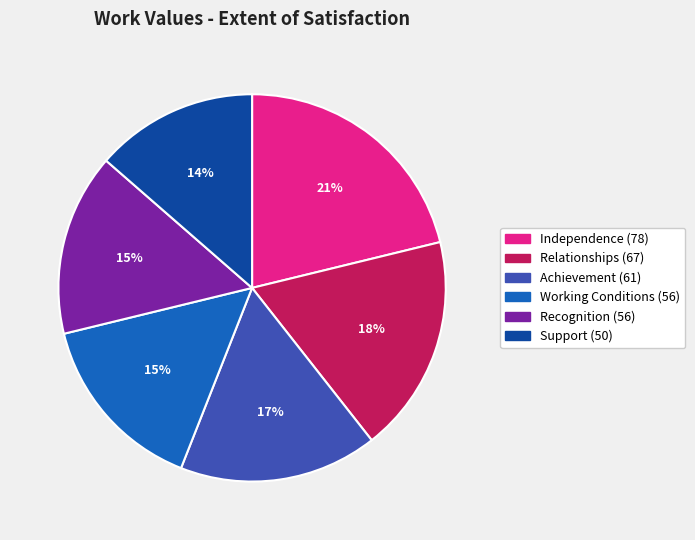

To the nearest percent, what percentage of the pie is Recognition?

15%